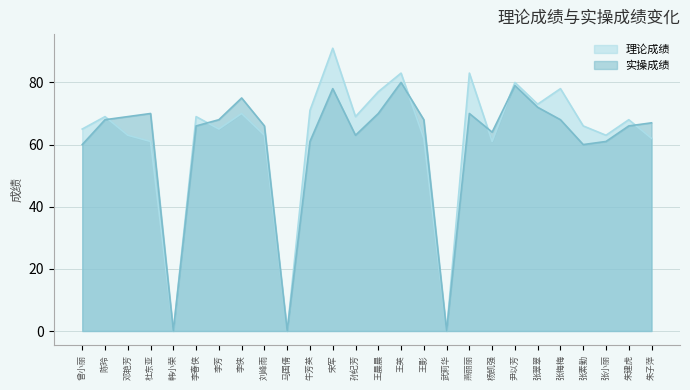

List the series in order of their peak value, highest first.

理论成绩, 实操成绩